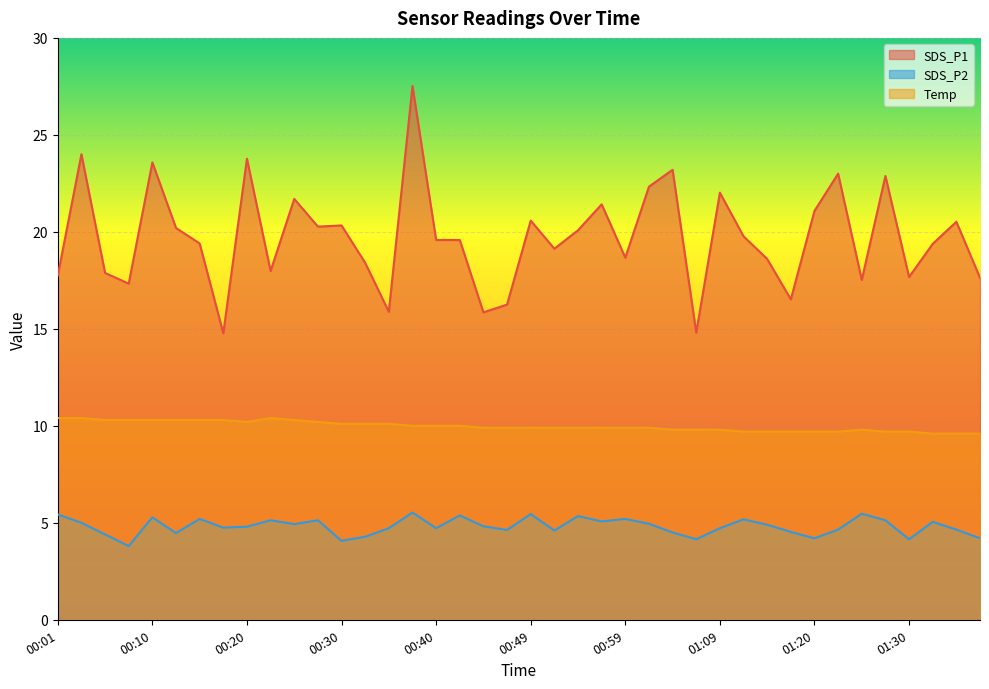

What are all the series names shown in the legend?

SDS_P1, SDS_P2, Temp